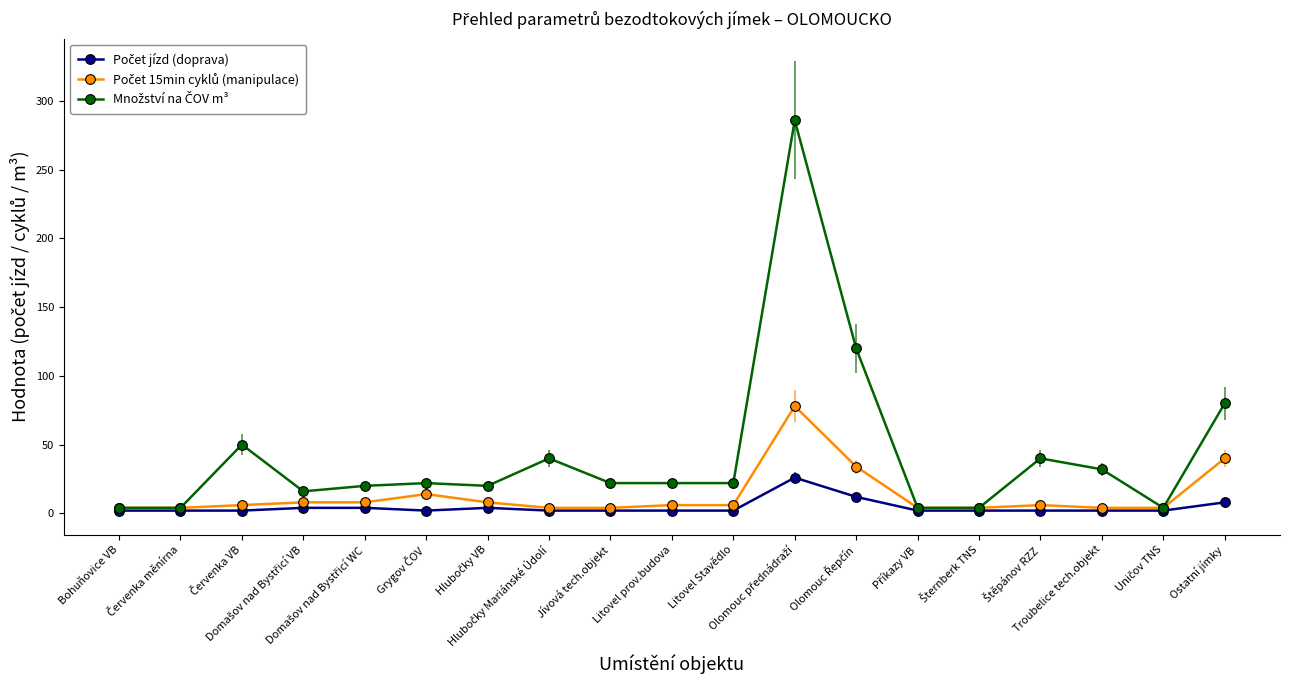

Which category has the lowest value in the Počet jízd (doprava) series?

Bohuňovice VB